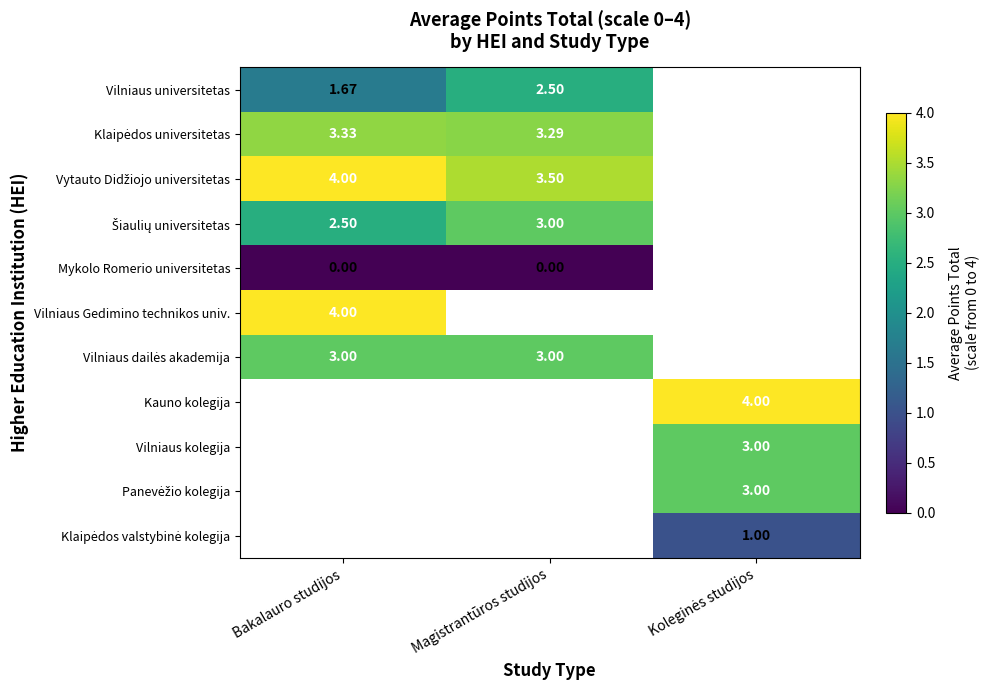

What is the greatest value displayed?

4.0